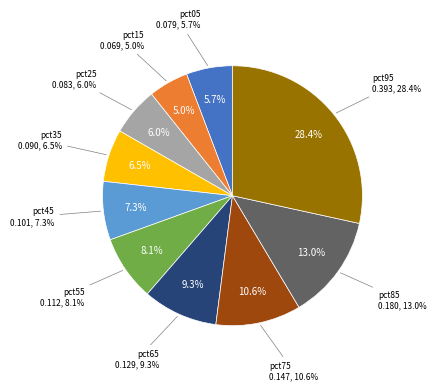

Between pct65 and pct55, which is larger?

pct65